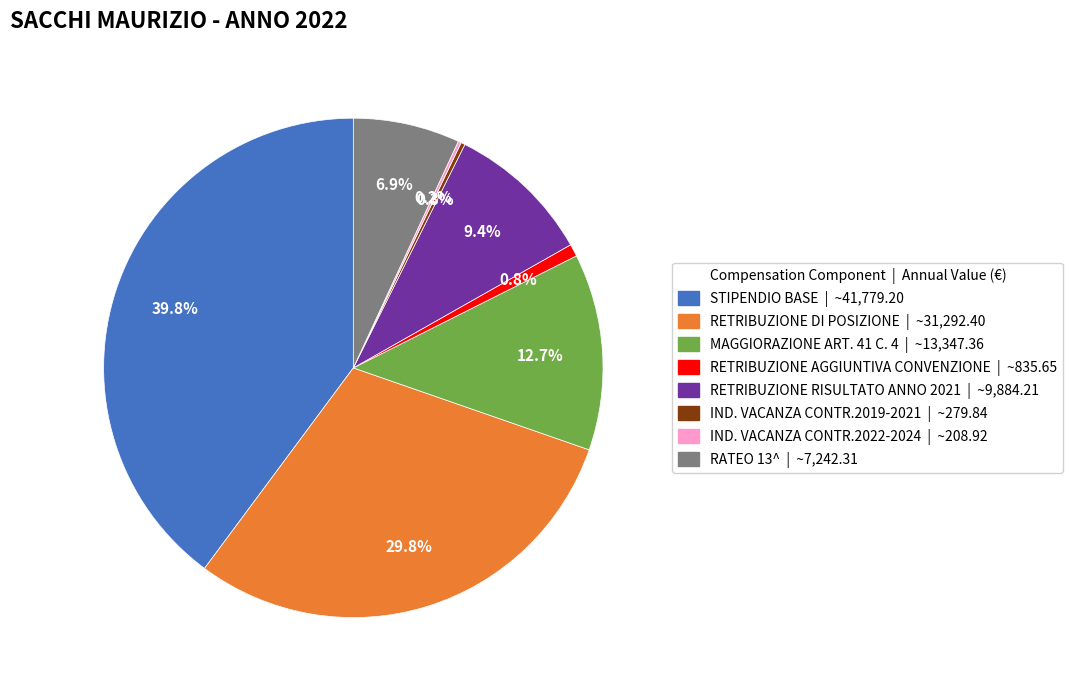

To the nearest percent, what is the difference between the largest and smallest slice percentages?

40%